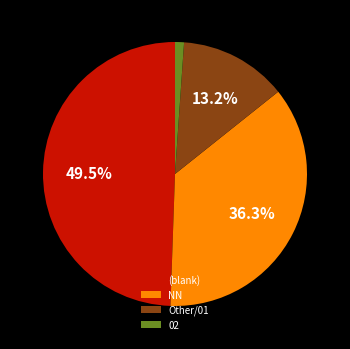

Combined, do Other/01 and (blank) account for over 50%?

Yes